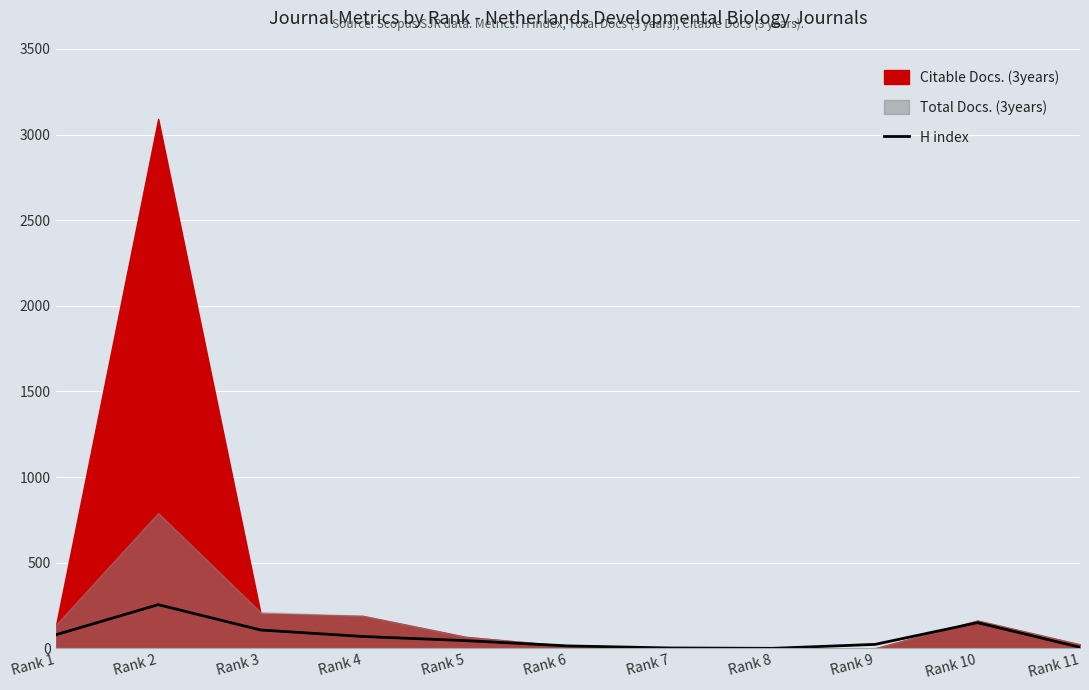

Which category has the highest value in the H index series?

Rank 2